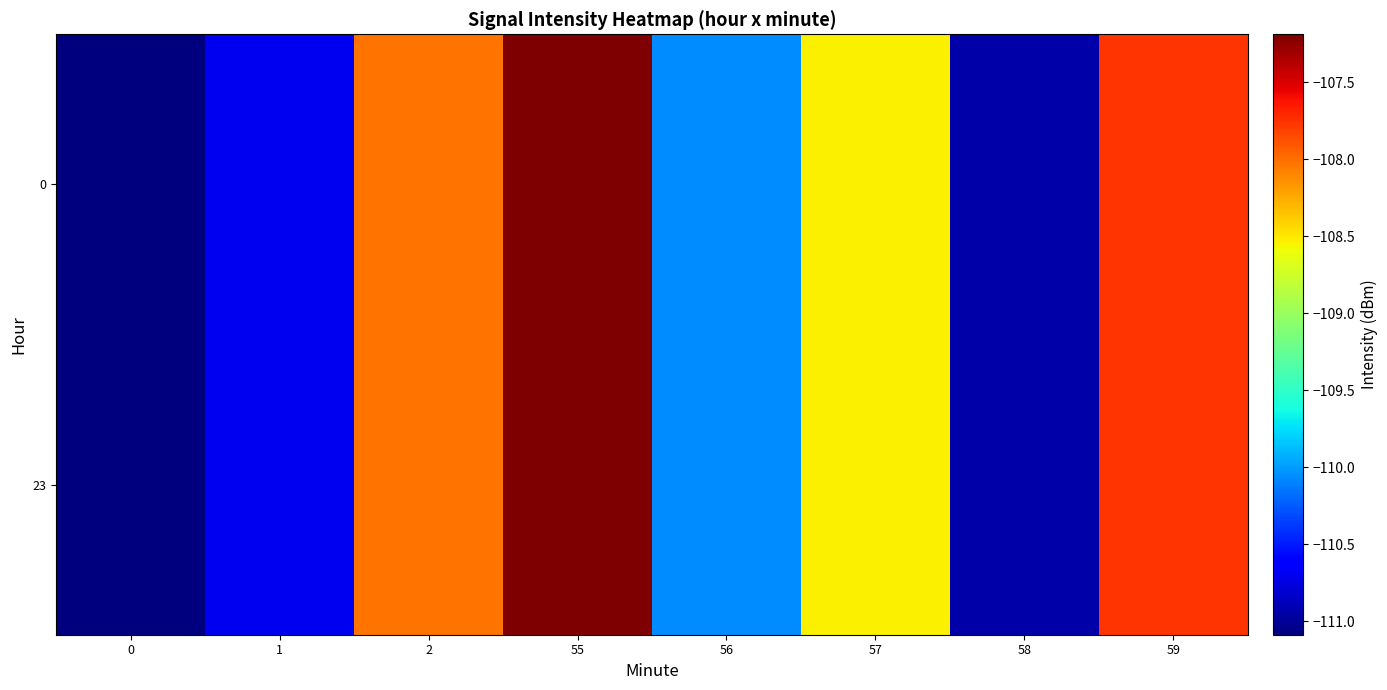

What is the smallest value displayed?

-111.1